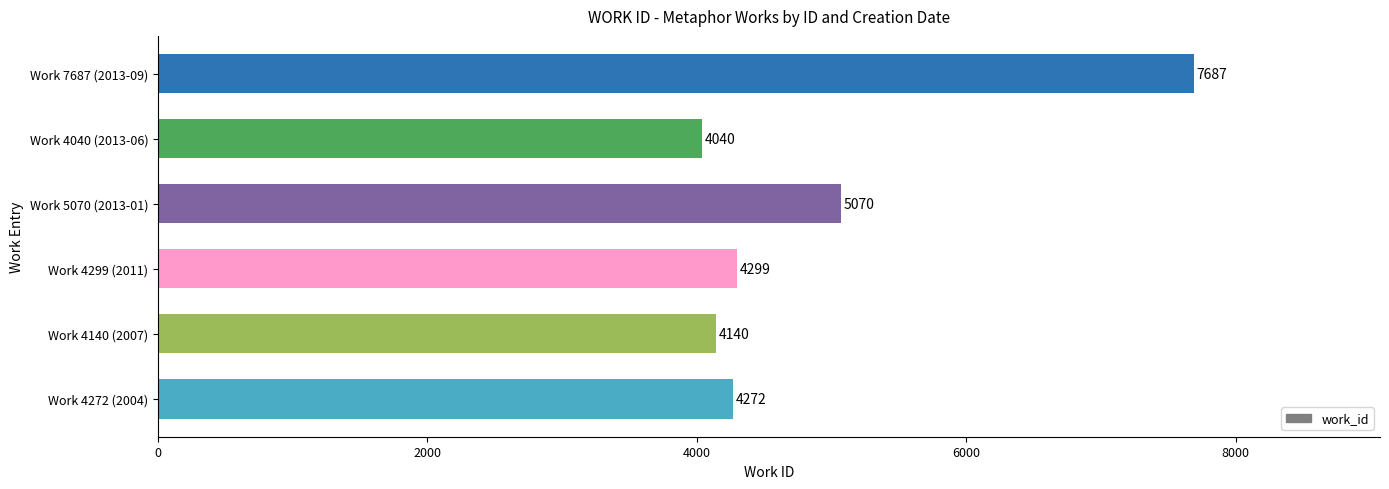

What is the sum of all values?

29508